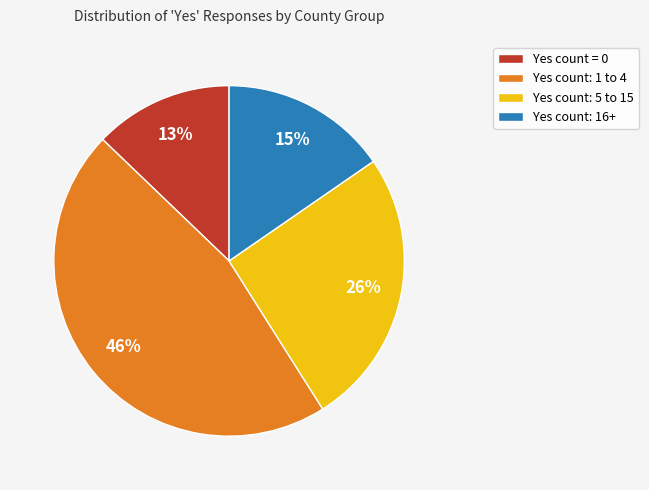

To the nearest percent, what portion does Yes count: 5 to 15 represent?

26%